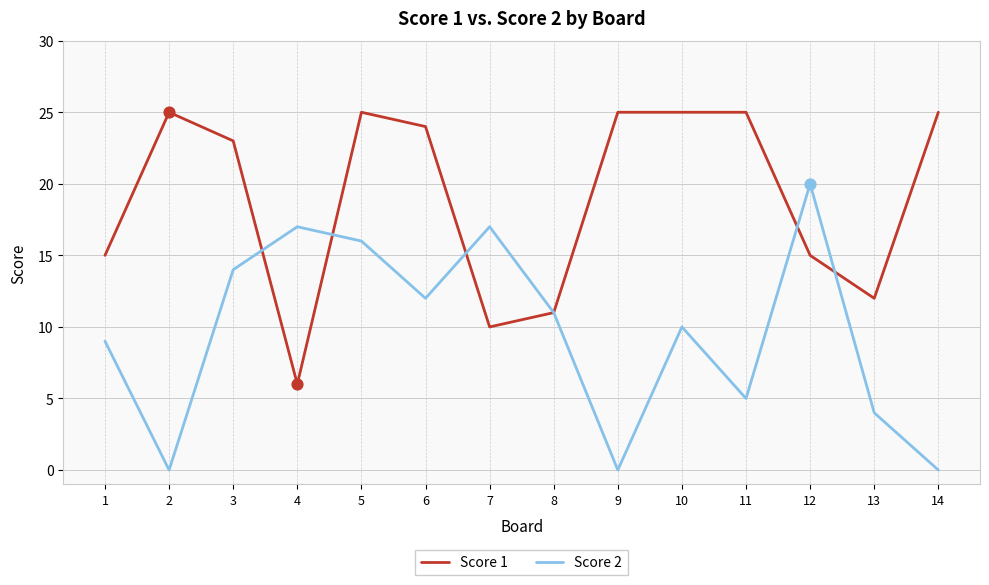

What are all the series names shown in the legend?

Score 1, Score 2